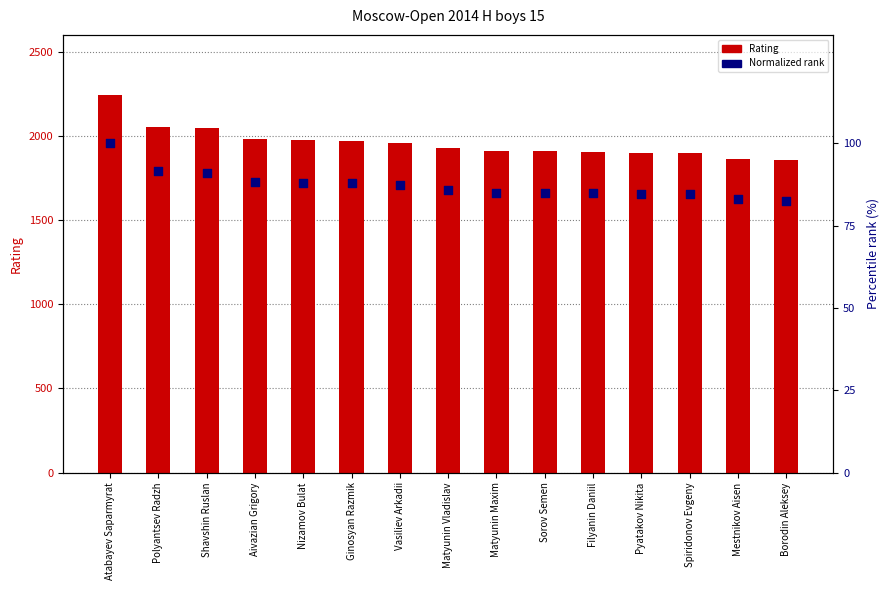

Which series has the largest total across all categories?

Rating